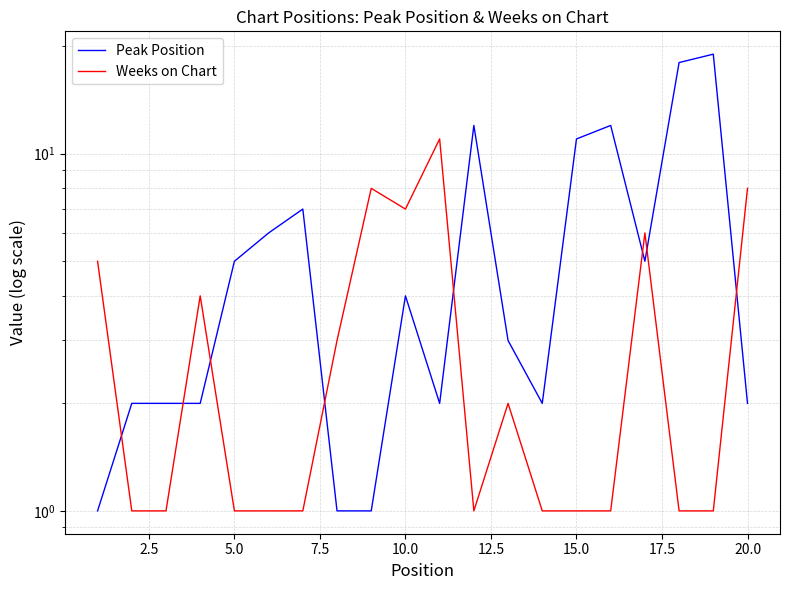

What are all the series names shown in the legend?

Peak Position, Weeks on Chart